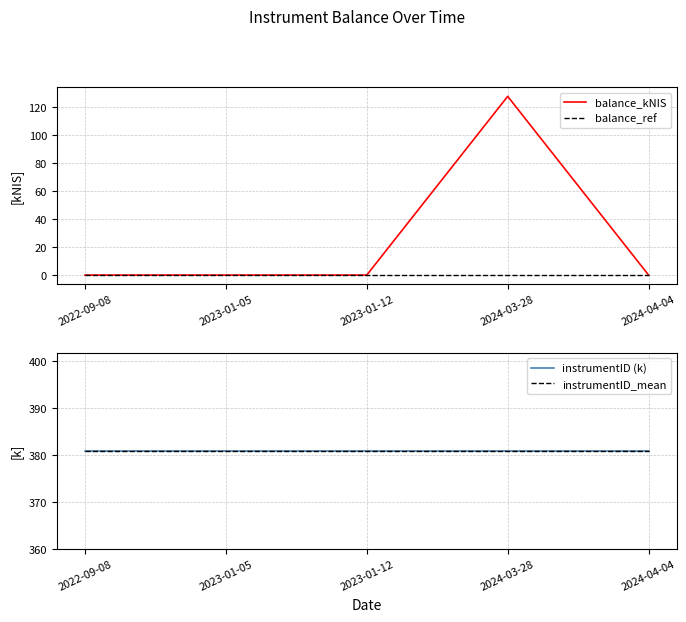

What is the sum of all instrumentID (k) values?

1904.4